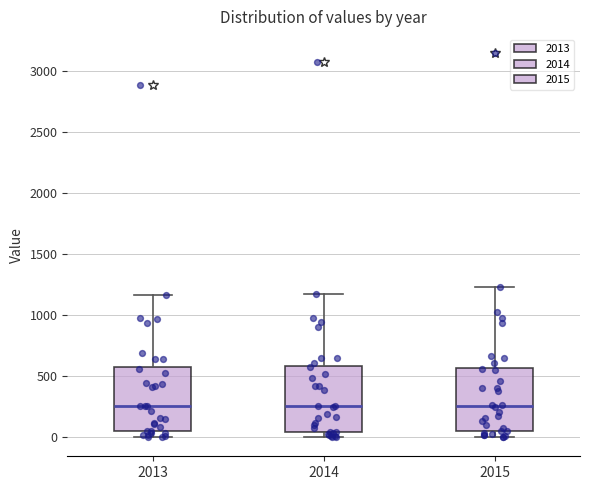

Reading left to right, transcribe this box plot: for each box, give where its median line is, the range the box spans, and where its two whiskers end, as read against the y-axis. The values are not printed on the chart, so give them approximately, as read against the axis.

2013: median 250, box 50 to 600, whiskers 0 to 1150
2014: median 250, box 50 to 600, whiskers 0 to 1150
2015: median 250, box 50 to 550, whiskers 0 to 1250